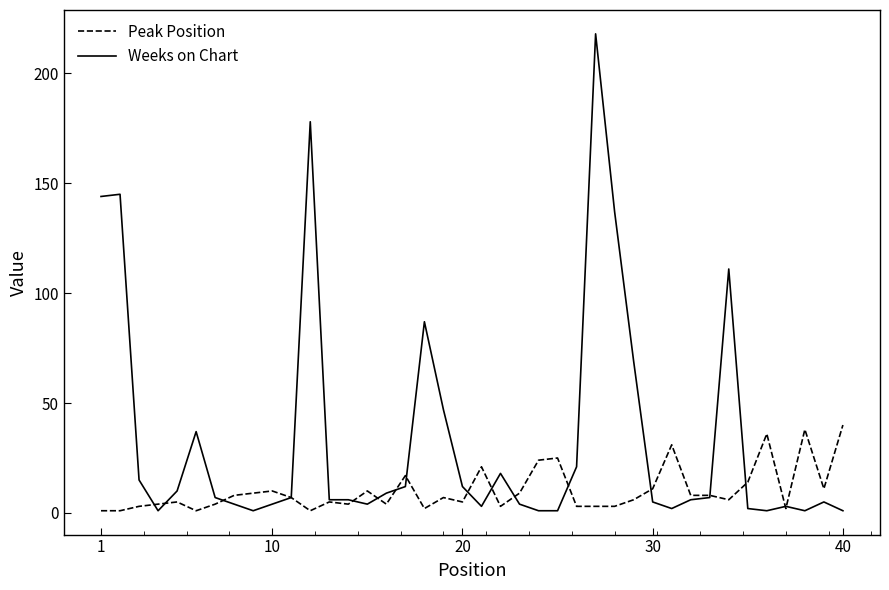

Which series has the largest range (max minus min)?

Weeks on Chart